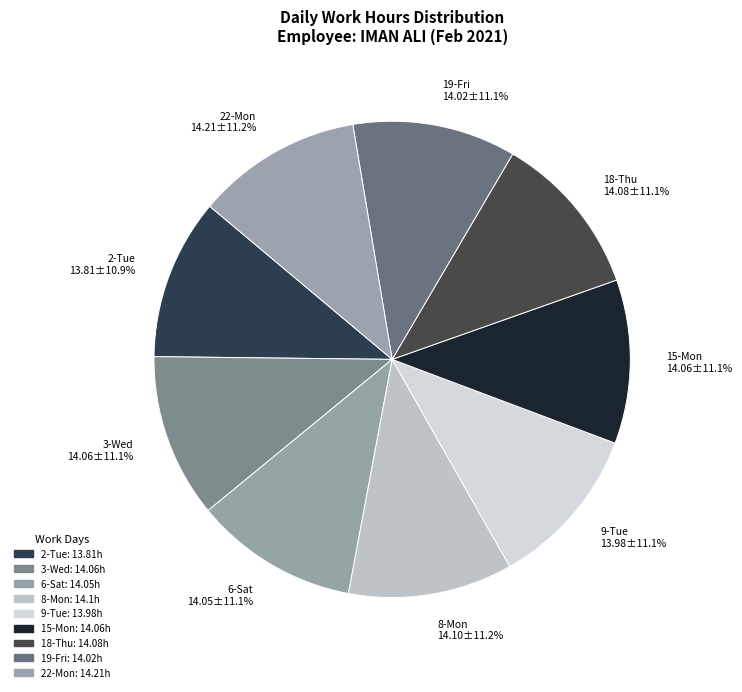

What is the ratio of the value at 15-Mon to the value at 6-Sat?

1.0